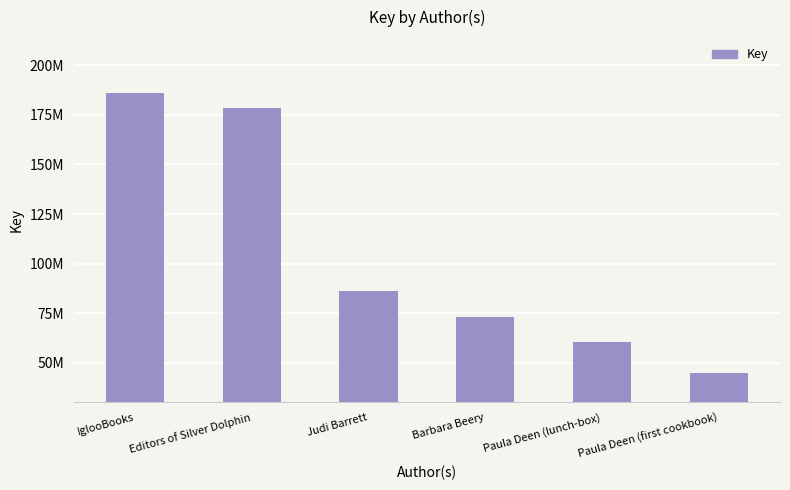

Rank the categories by value from lowest to highest.

Paula Deen (first cookbook), Paula Deen (lunch-box), Barbara Beery, Judi Barrett, Editors of Silver Dolphin, IglooBooks